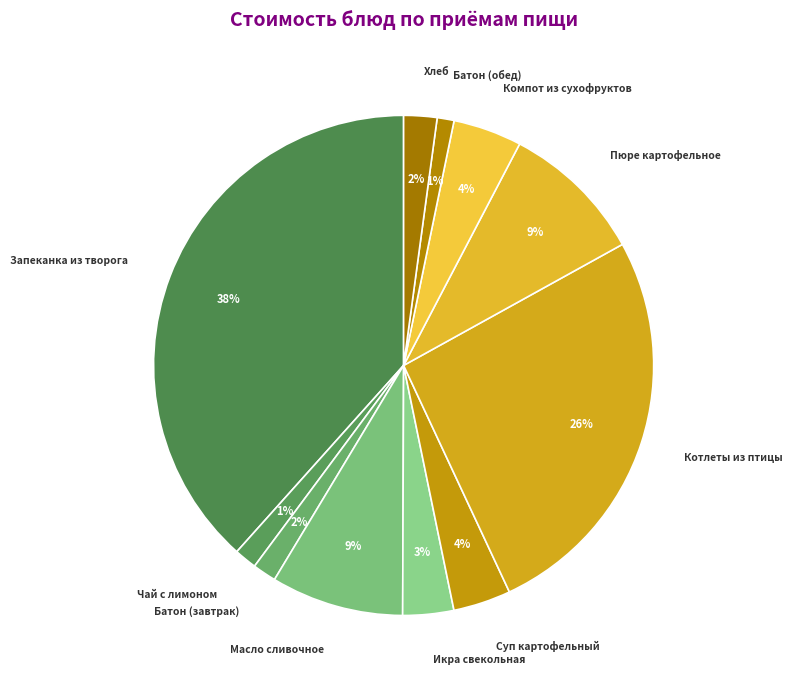

To the nearest percent, what is the average slice percentage?

9%